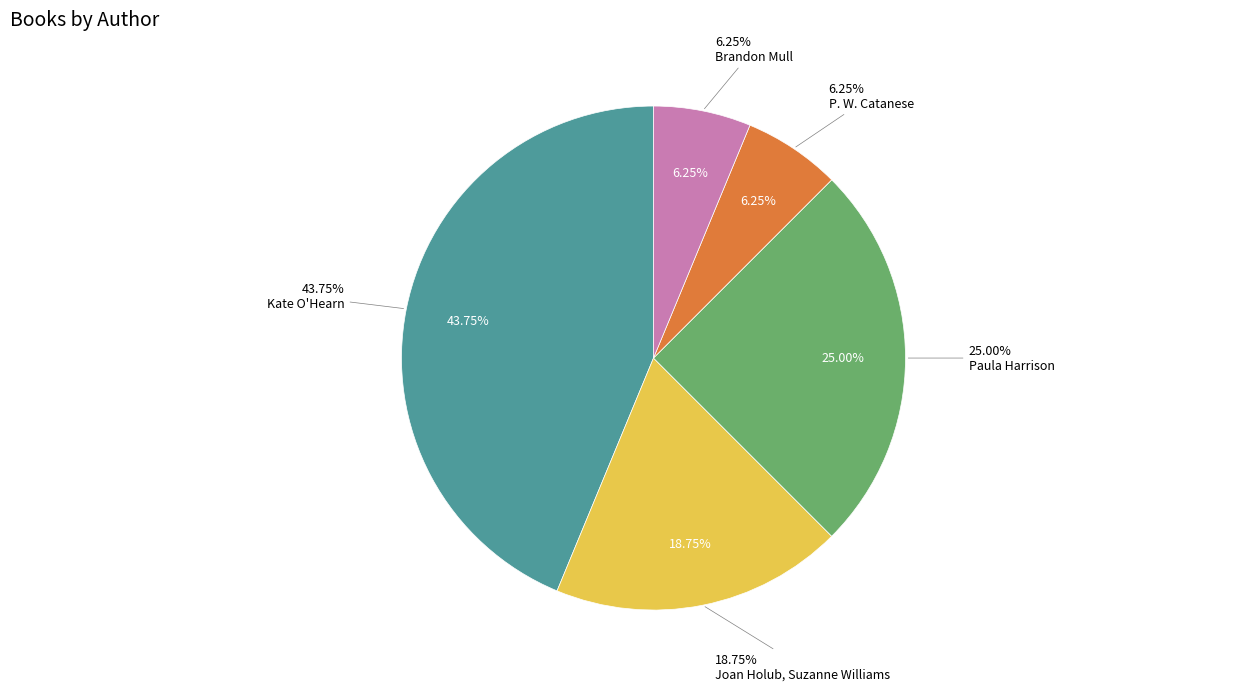

What is the smallest slice in the pie chart?

P. W. Catanese